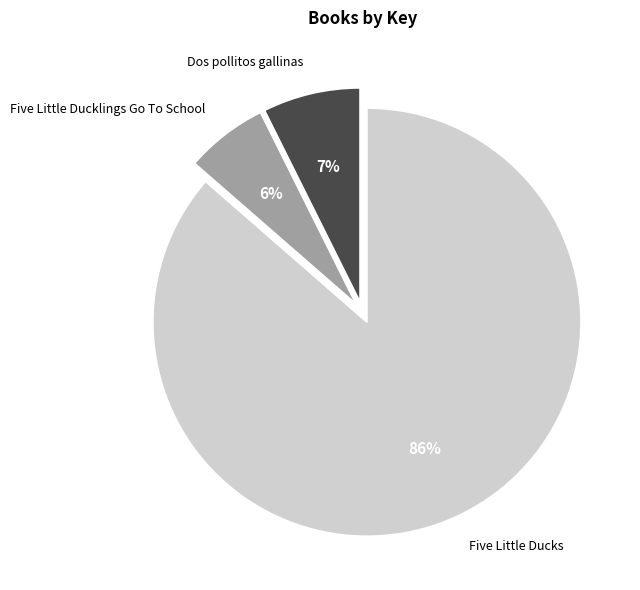

To the nearest percent, what is the average slice percentage?

33%